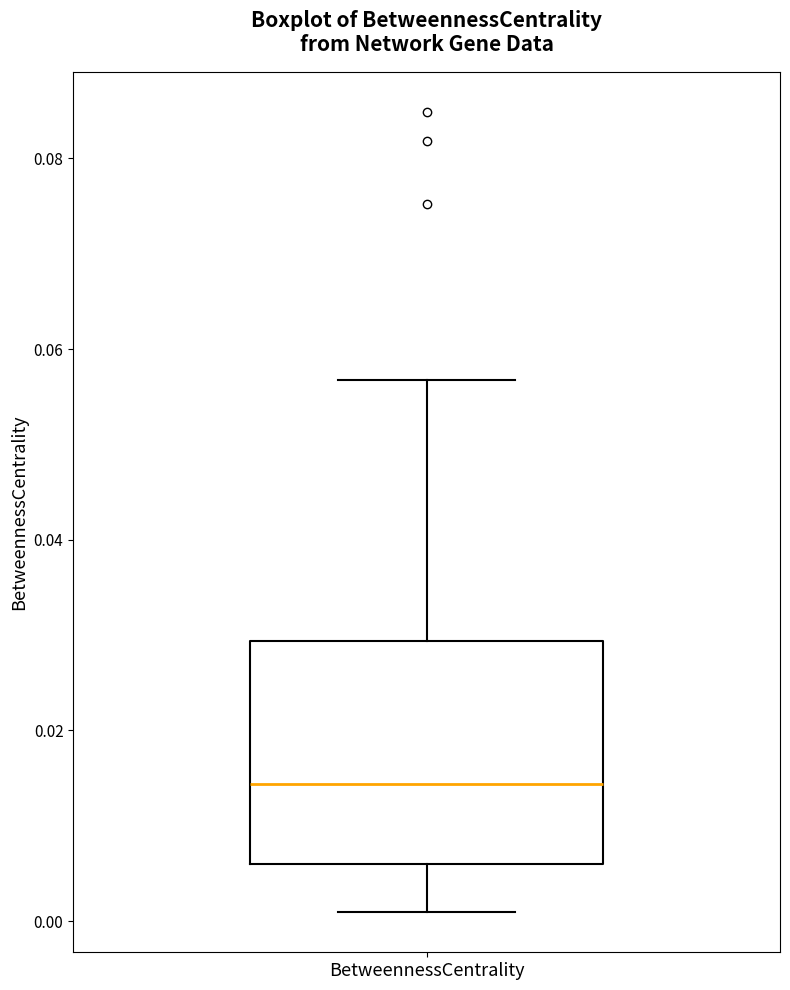

Read this box plot against the y-axis: the position of the median line, the range covered by the box, and the ends of both whiskers. The values are not printed on the chart, so give them approximately, as read against the axis.

median 0.014, box 0.006 to 0.030, whiskers 0.000 to 0.056